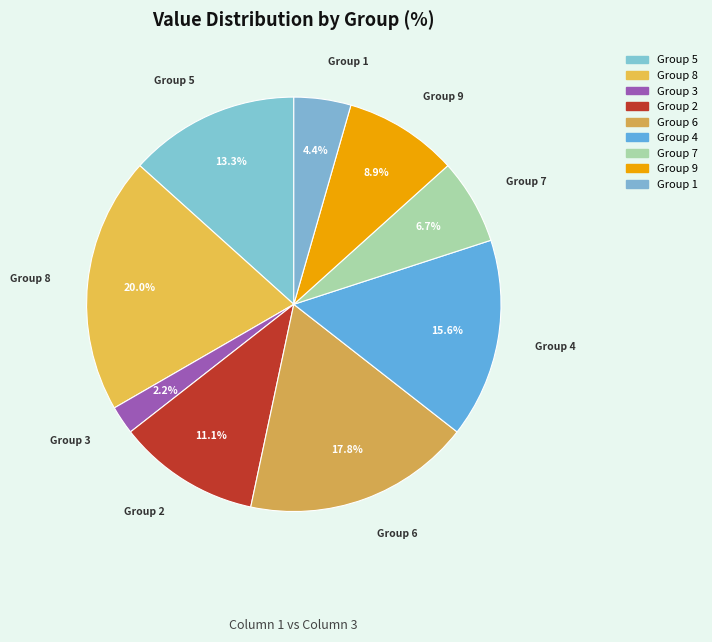

Which slice is the smallest?

3